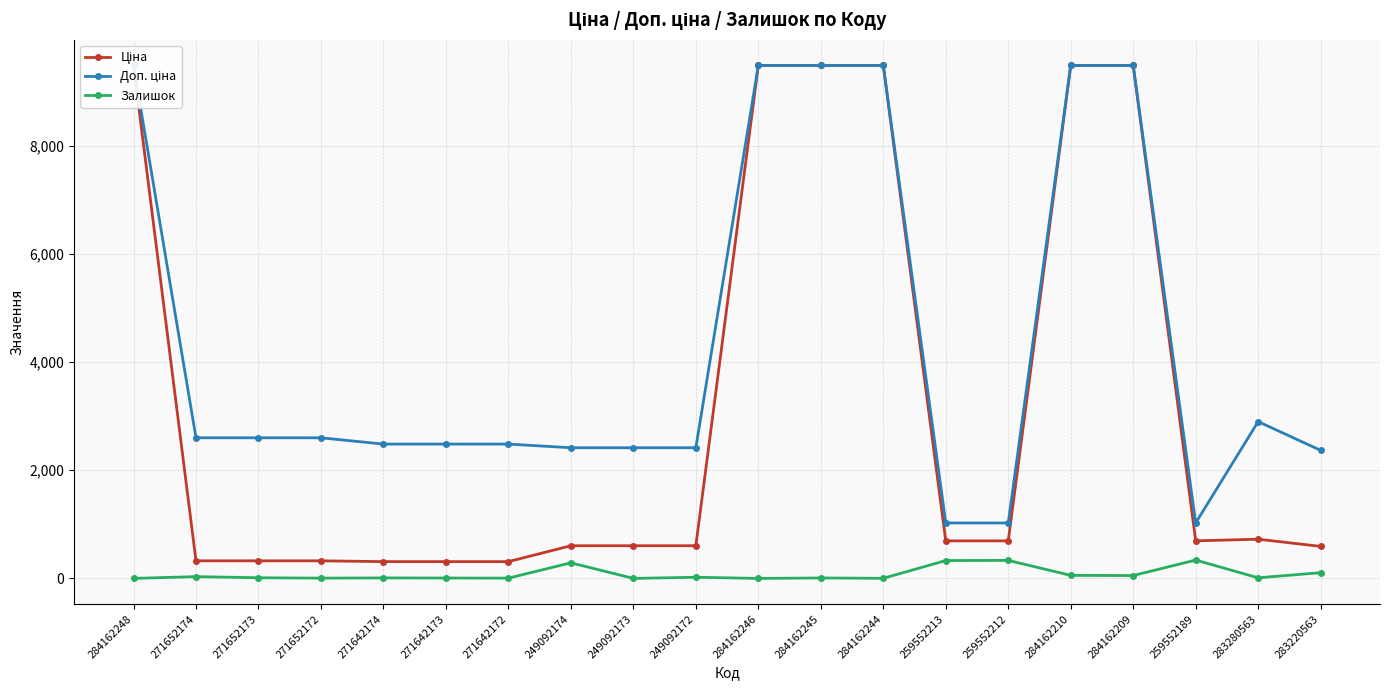

How many data points in Доп. ціна are above 2598?

10